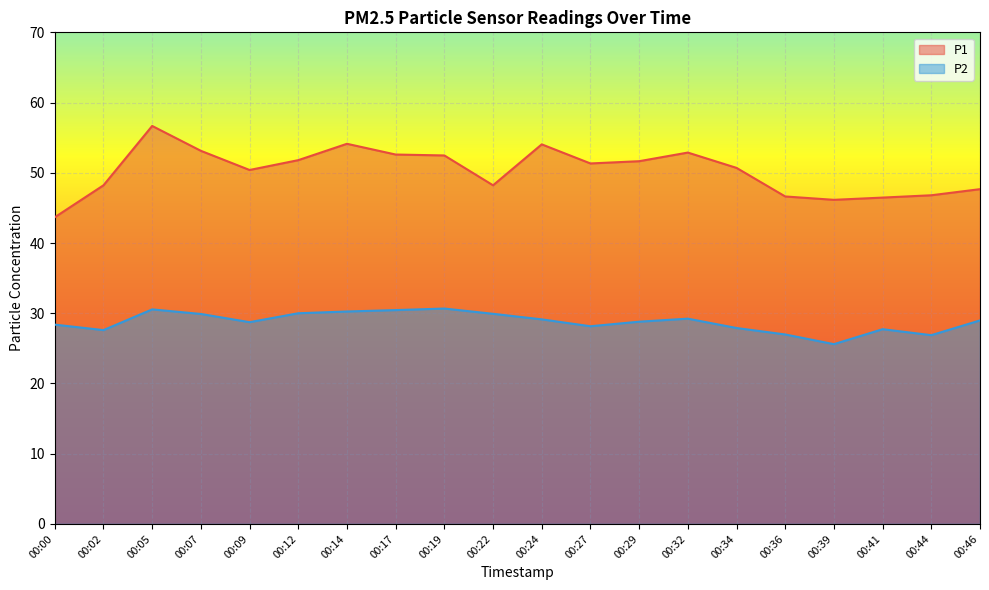

True or false: P2 and P1 cross at least once.

False